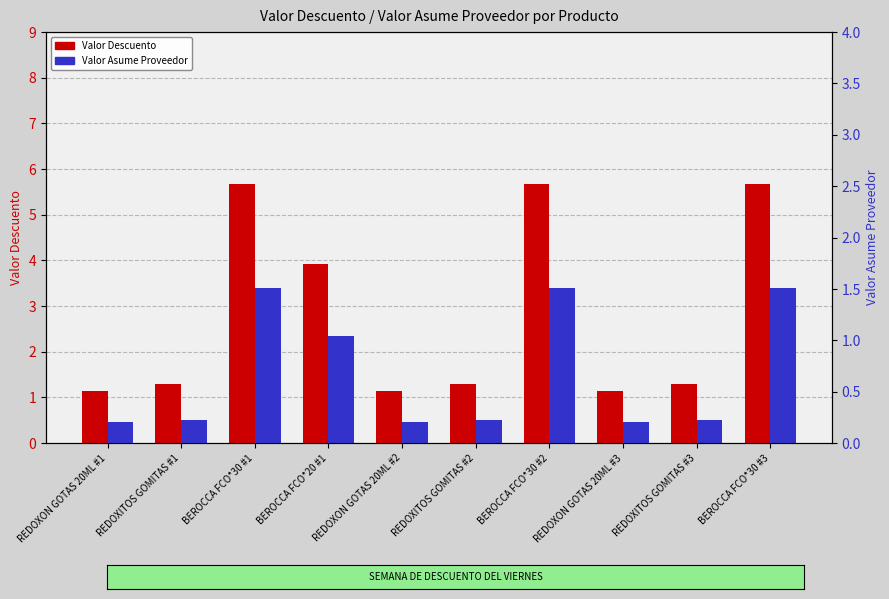

The value of Valor Asume Proveedor at REDOXON GOTAS 20ML #2 is 0.5. True or false?

True